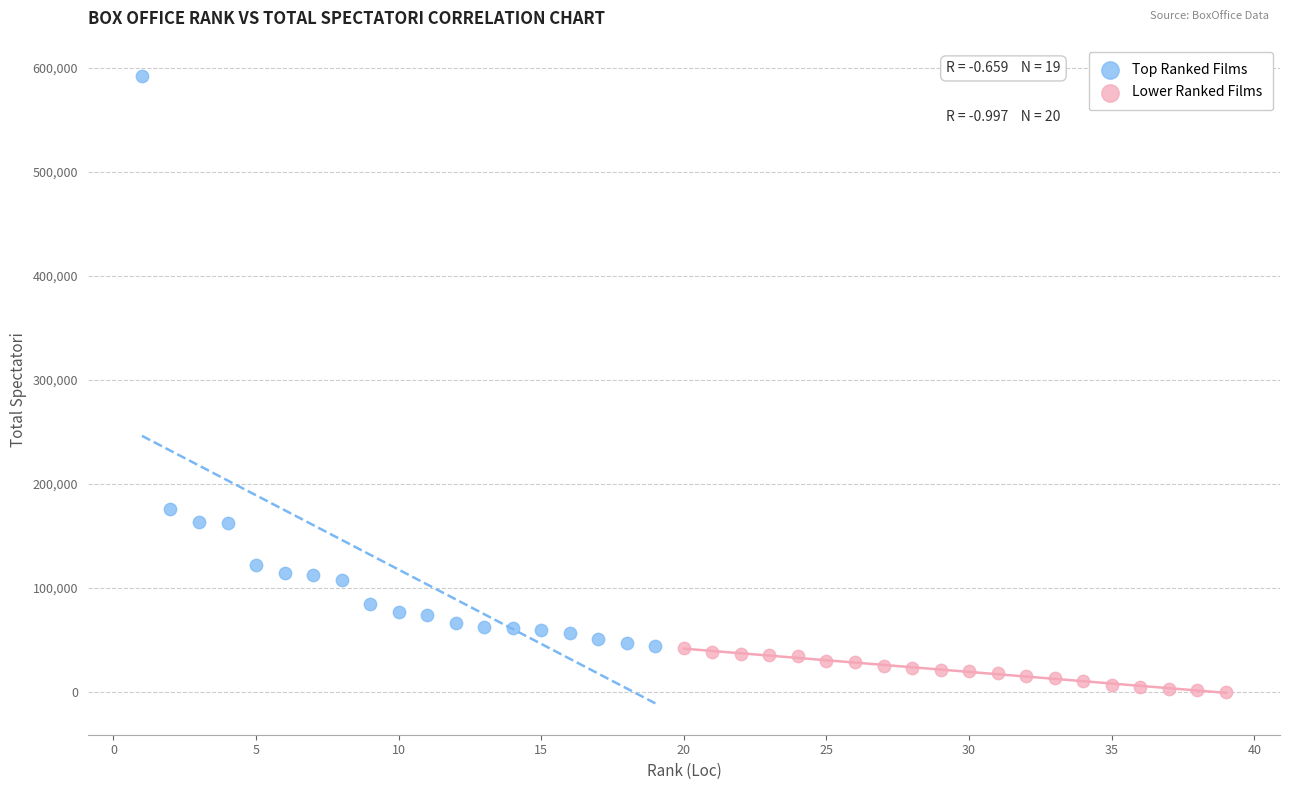

What are all the series names shown in the legend?

Top Ranked Films, Lower Ranked Films